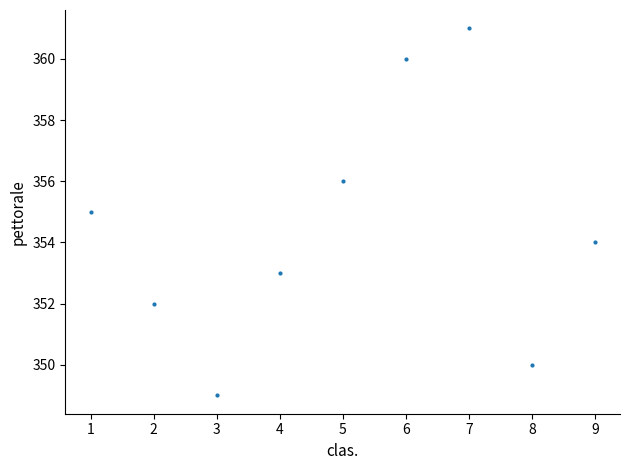

What is the average Y value?

354